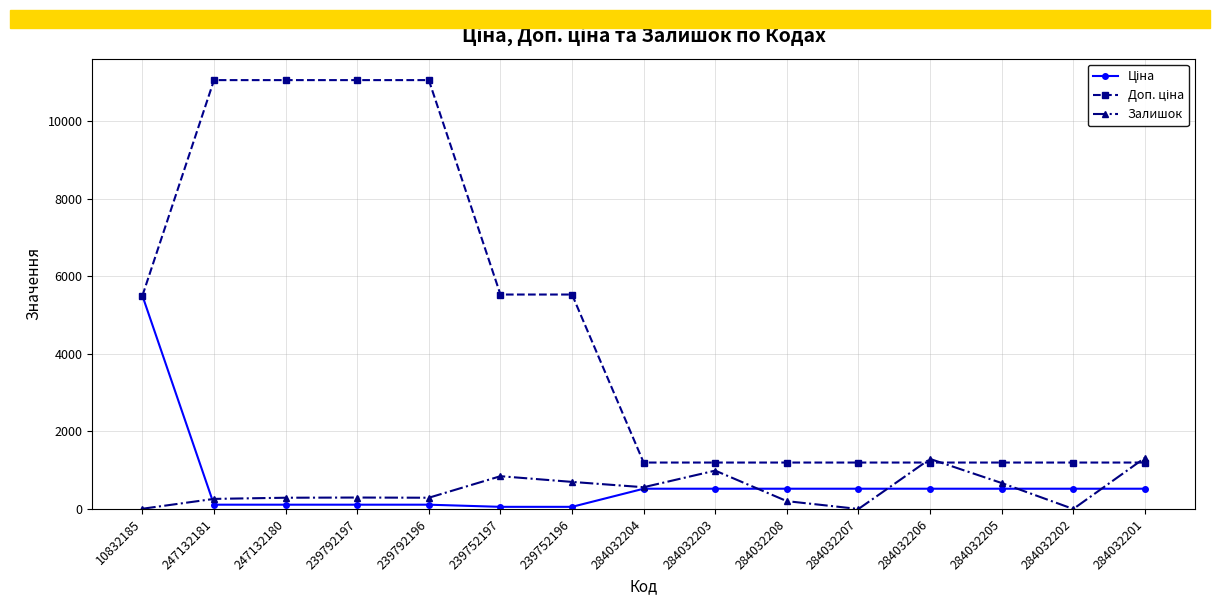

What is the total value across all series at 284032203?

2708.2